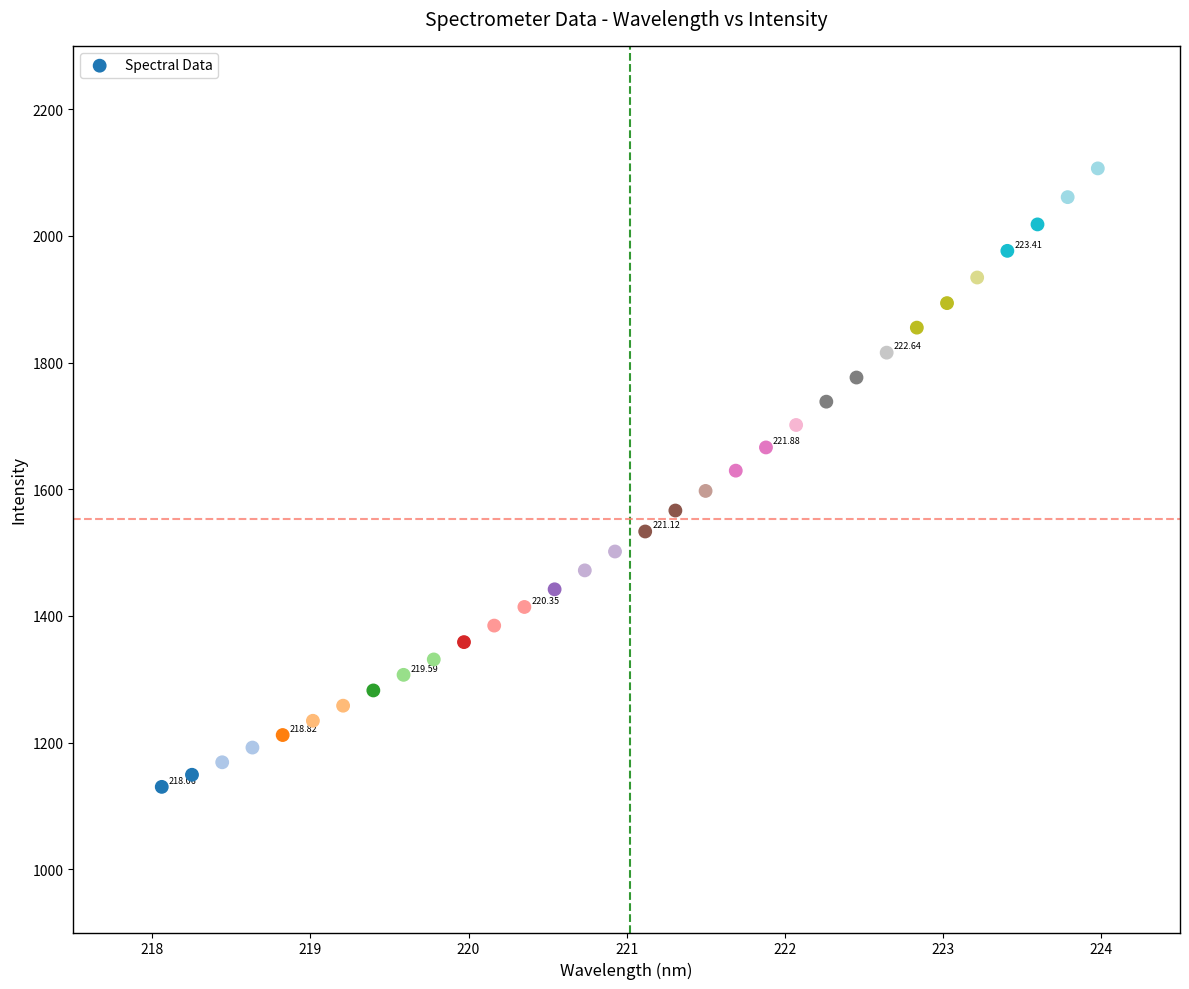

What is the range of Y values (max minus min)?

976.5